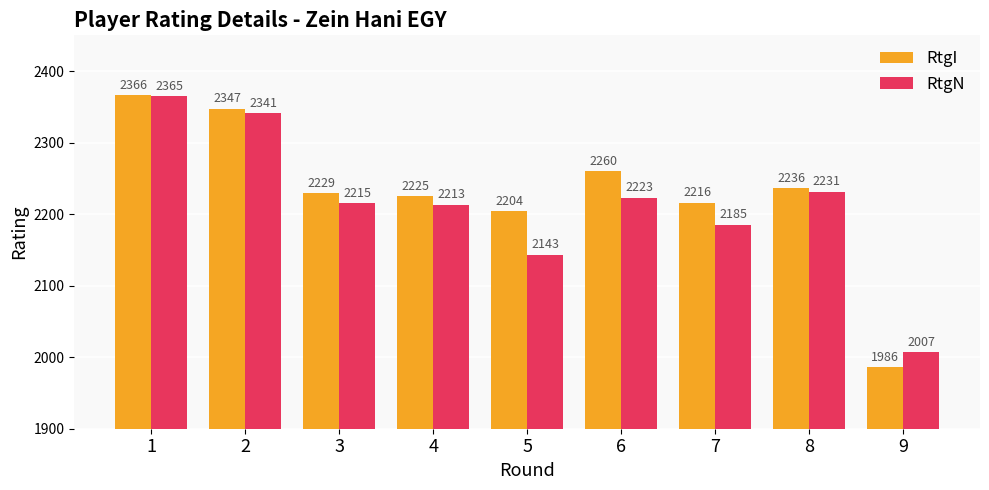

What is the value of the RtgN bar at the 3rd from the left?

2215